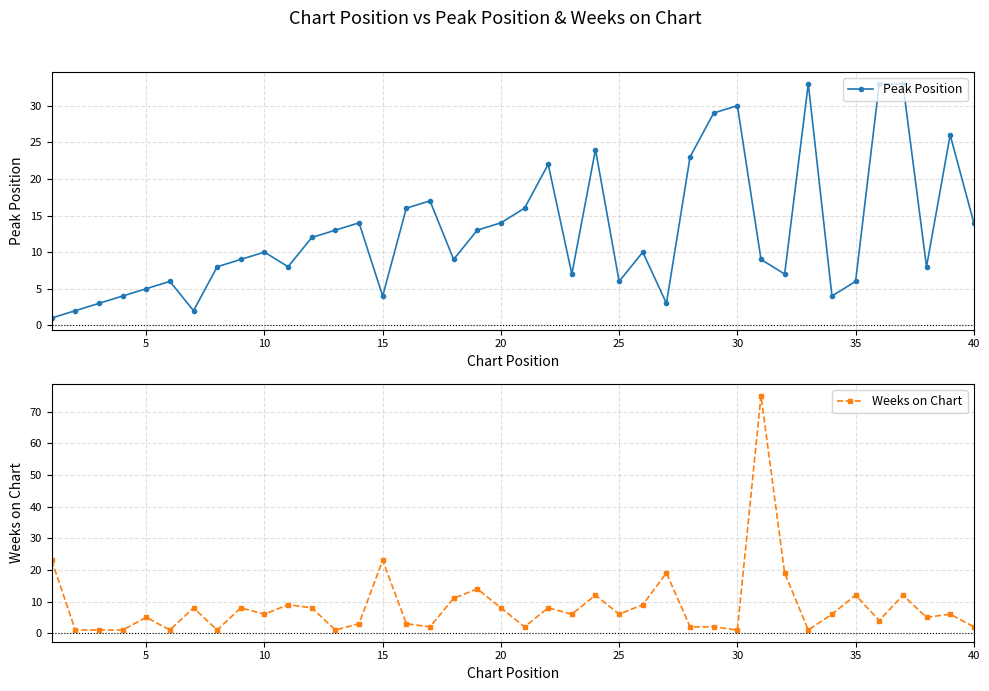

In Weeks on Chart, how many points are higher than both neighbors (excluding endpoints)?

13